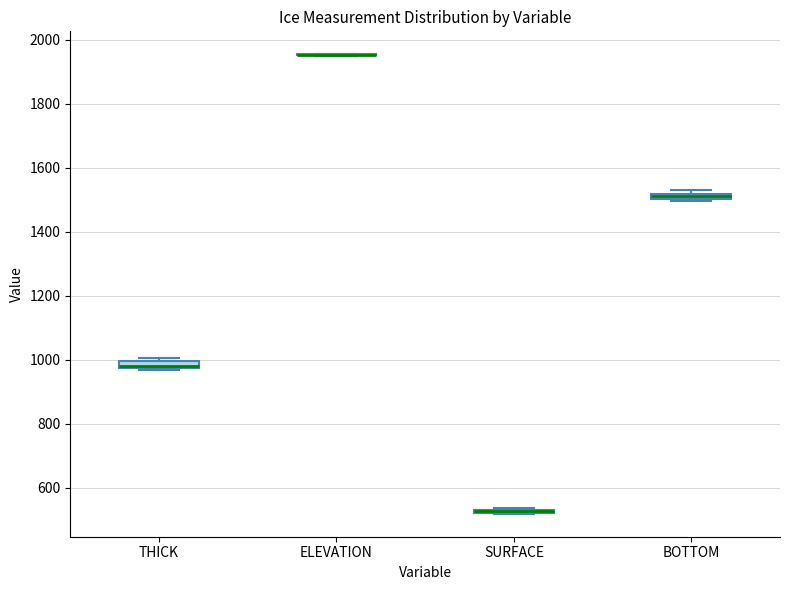

Where is the lower edge of the box for THICK on the y-axis? The values are not printed on the chart, so give them approximately, as read against the axis.

980